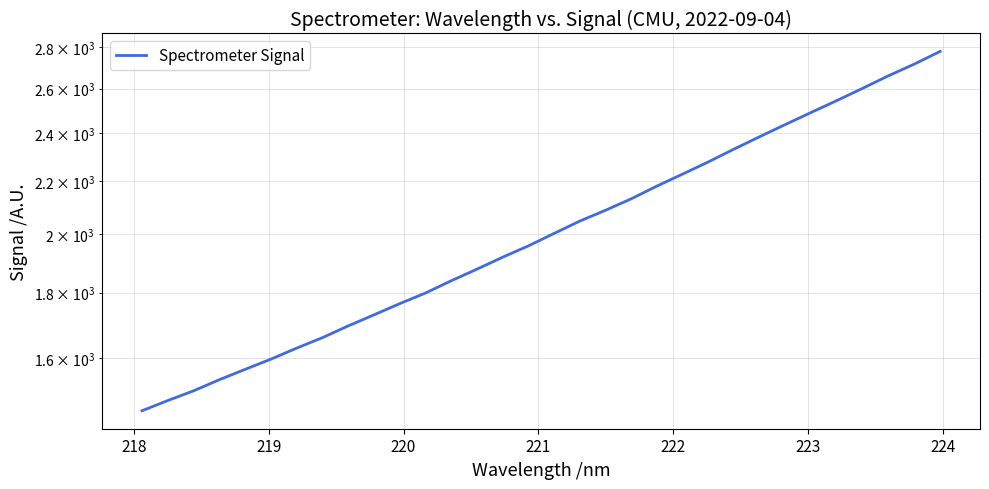

Count the number of data series in this chart.

1